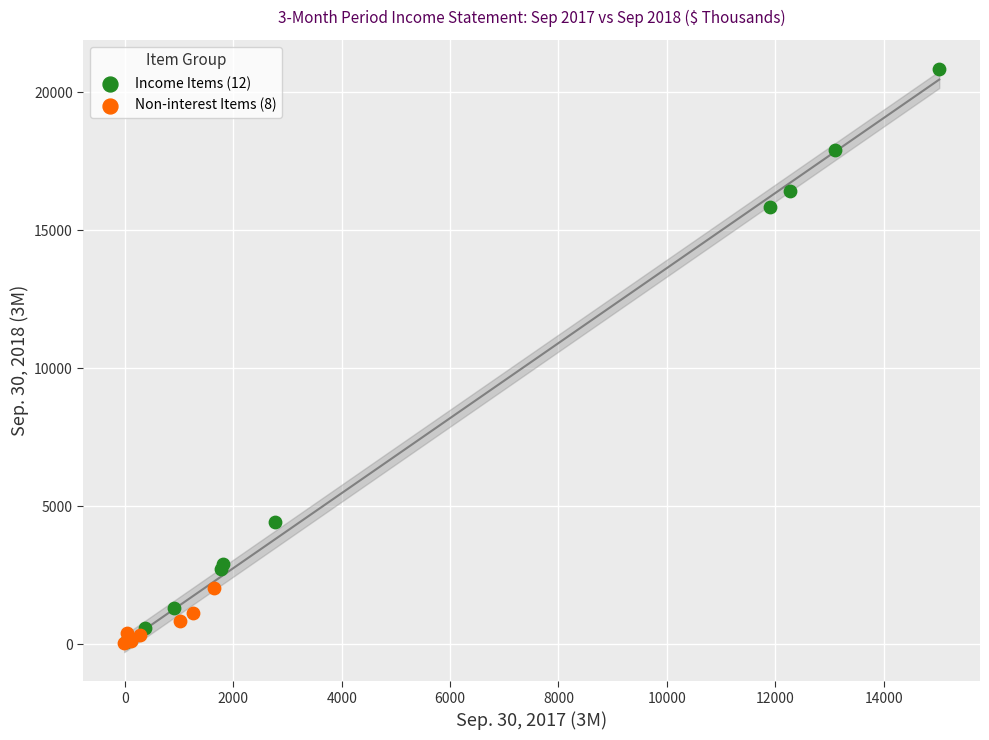

Which series has the widest spread of Y values?

Income Items (12)